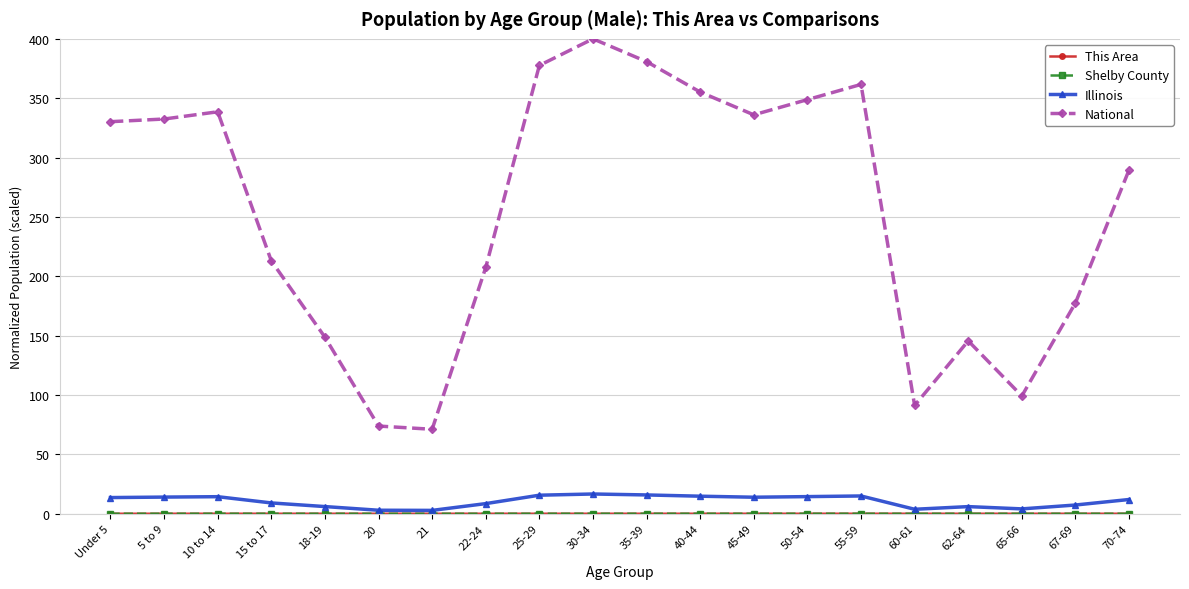

Which series has the widest spread of values?

National